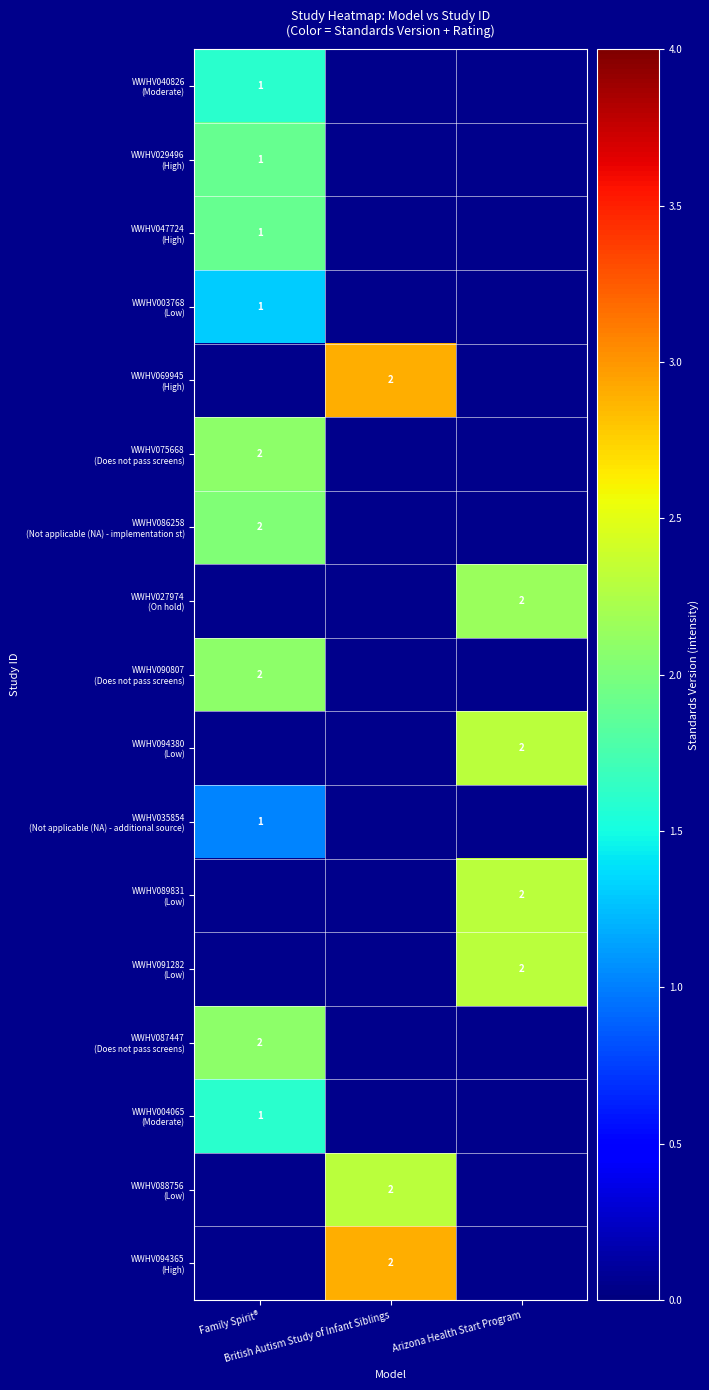

List the labels in order of WWHV090807 (Does not pass screens) value, smallest first.

Family Spirit®, British Autism Study of Infant Siblings, Arizona Health Start Program